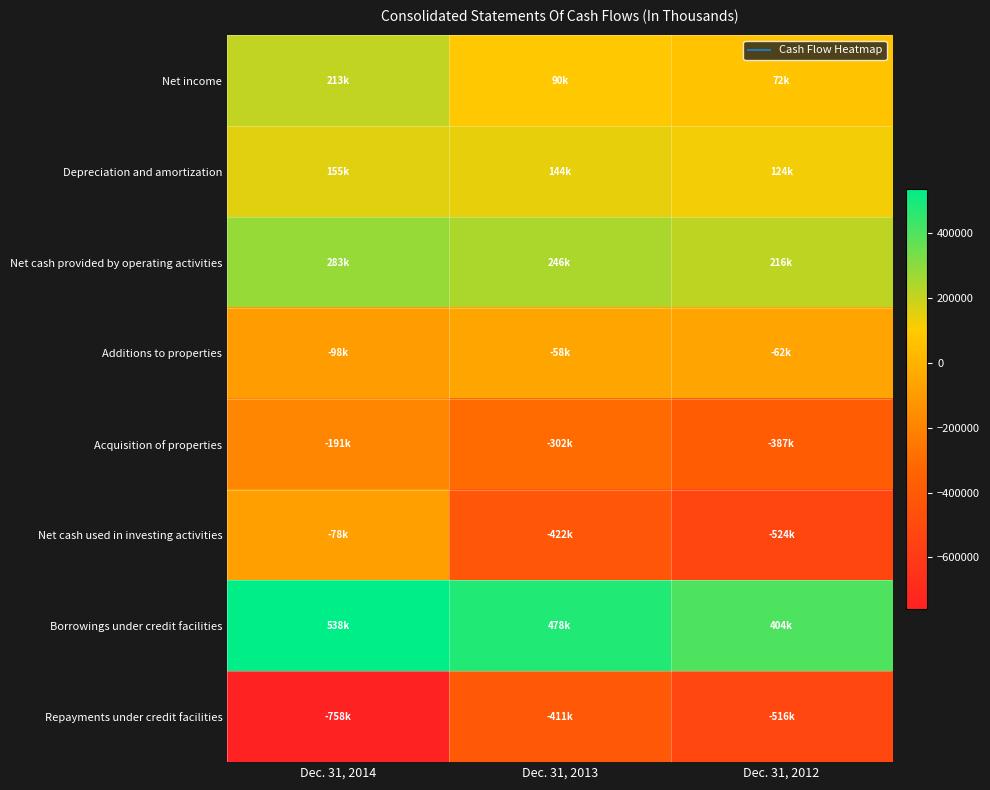

Reading right to left, what are all the values shown in this chart?

Net income: Dec. 31, 2012=71577	Dec. 31, 2013=90255	Dec. 31, 2014=213497
Depreciation and amortization: Dec. 31, 2012=124363	Dec. 31, 2013=143991	Dec. 31, 2014=155035
Net cash provided by operating activities: Dec. 31, 2012=216364	Dec. 31, 2013=245565	Dec. 31, 2014=283236
Additions to properties: Dec. 31, 2012=-61702	Dec. 31, 2013=-58077	Dec. 31, 2014=-97526
Acquisition of properties: Dec. 31, 2012=-386615	Dec. 31, 2013=-302135	Dec. 31, 2014=-191111
Net cash used in investing activities: Dec. 31, 2012=-524154	Dec. 31, 2013=-422045	Dec. 31, 2014=-78001
Borrowings under credit facilities: Dec. 31, 2012=403858	Dec. 31, 2013=478332	Dec. 31, 2014=537828
Repayments under credit facilities: Dec. 31, 2012=-515858	Dec. 31, 2013=-410726	Dec. 31, 2014=-758434